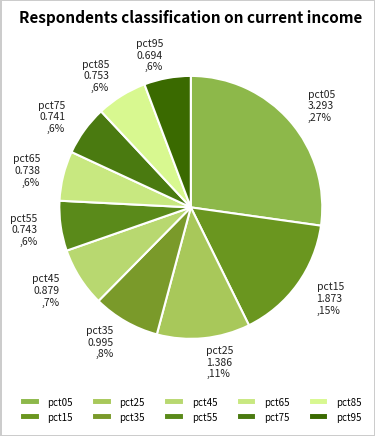

Which slice is the largest?

pct05